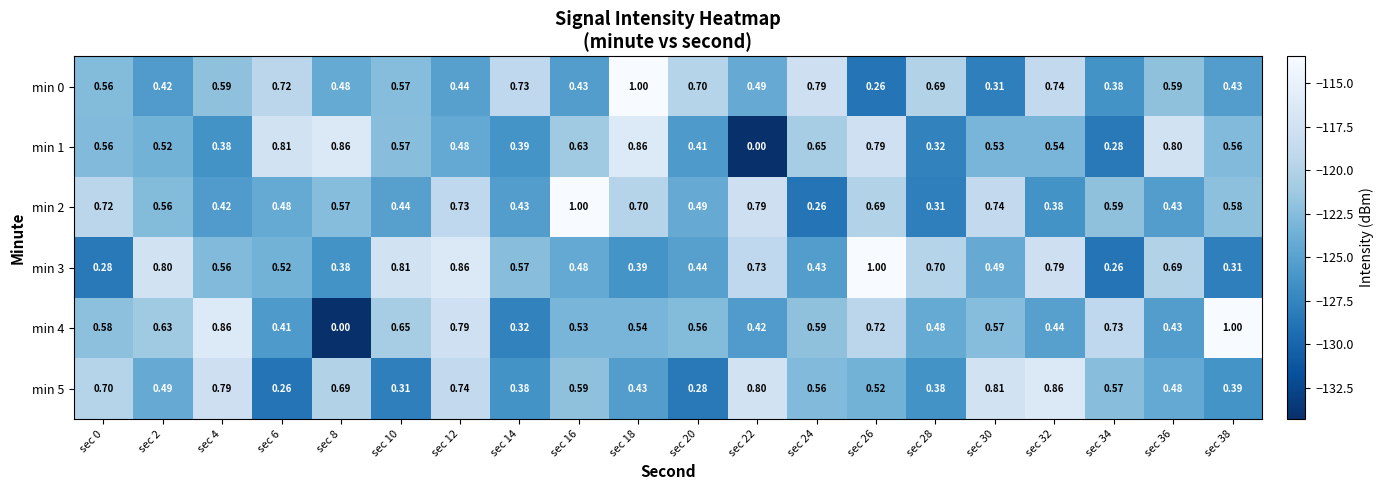

What is the difference between the highest and lowest values at sec 22?

0.8